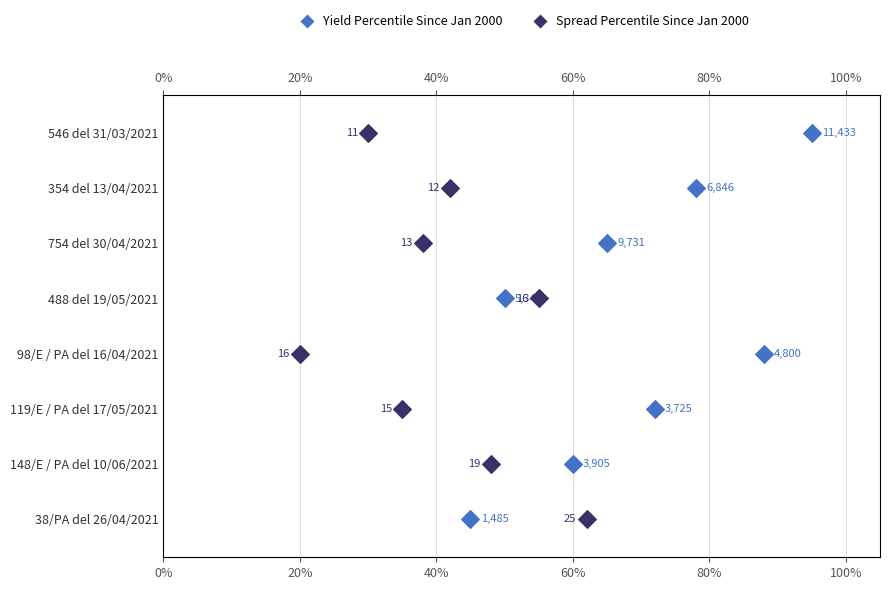

Which series has the largest Y range (max minus min)?

Yield Percentile Since Jan 2000